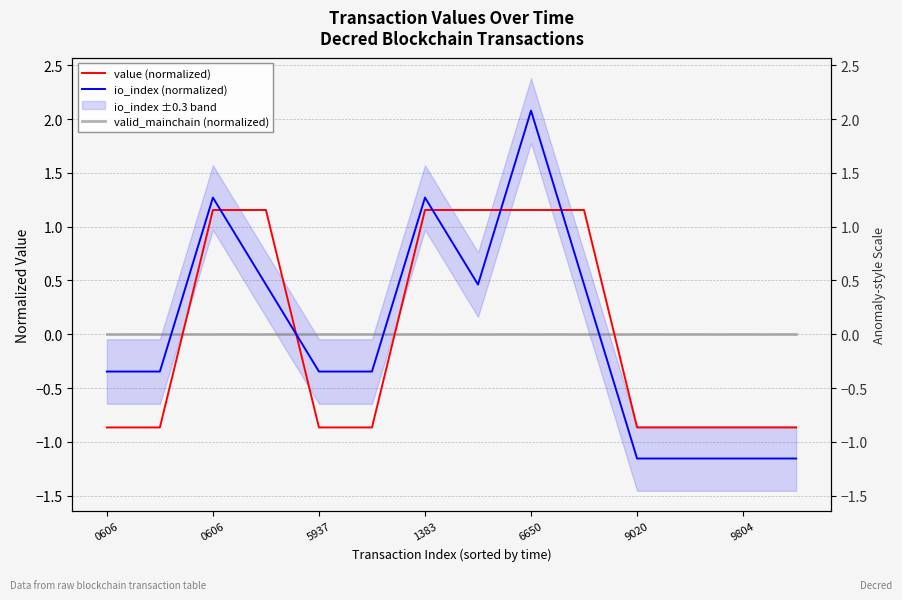

Rank the categories by valid_mainchain (normalized) value from highest to lowest.

0606, 0606, 5937, 1383, 6650, 9020, 9804, 7, 8, 9, 10, 11, 12, 13